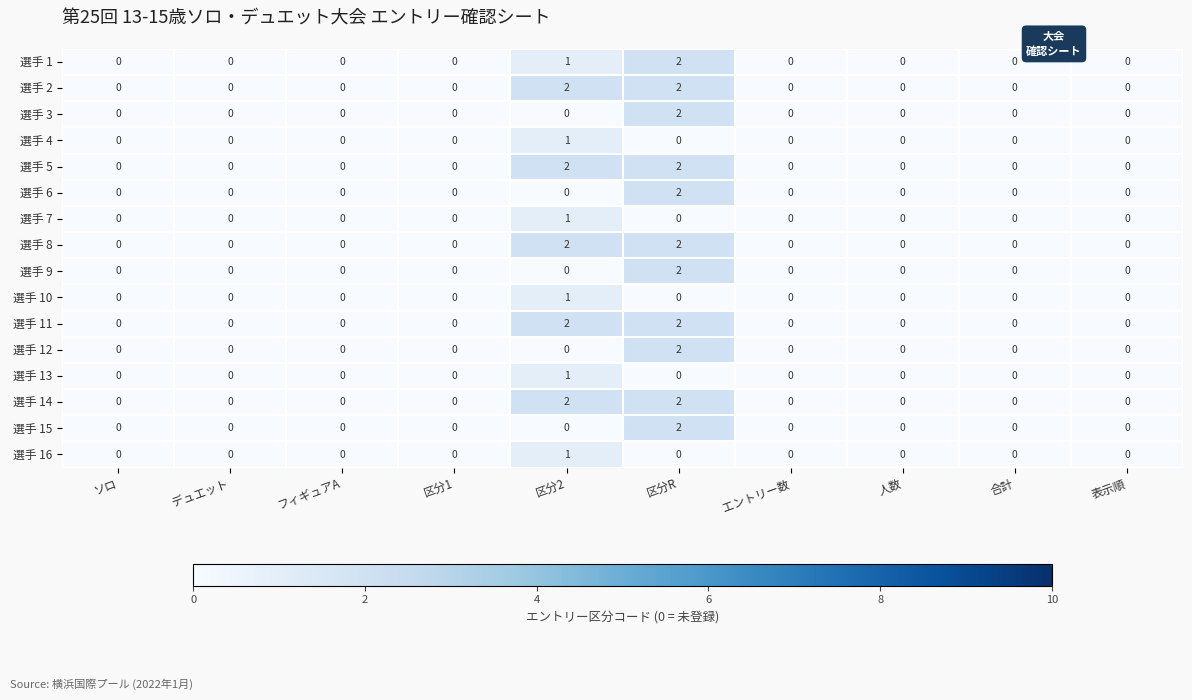

Count the 選手 2 values in the range 0 to 1.

8